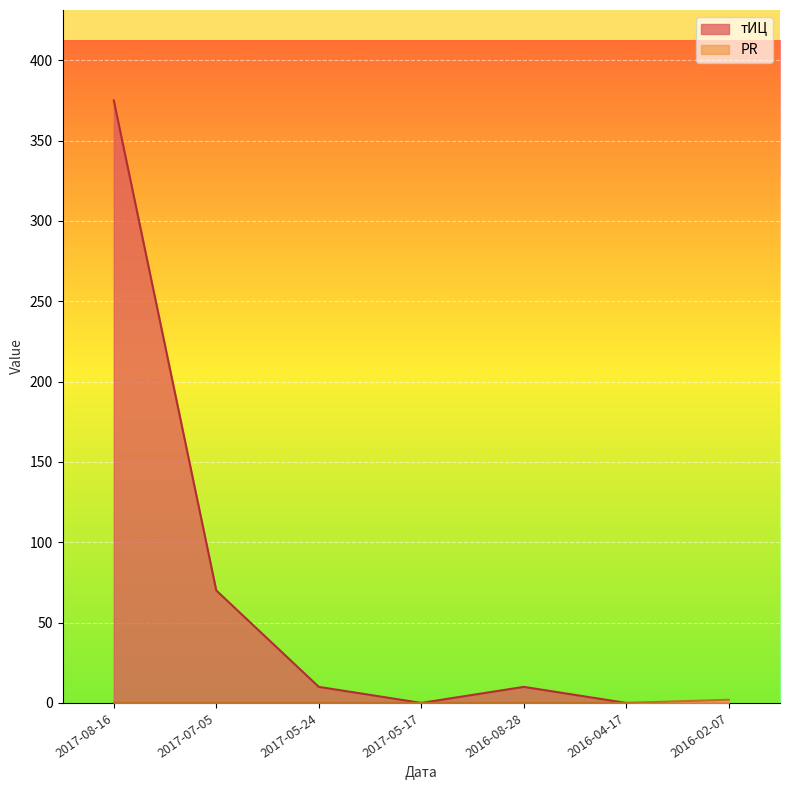

What is the label of the 2nd point from the left?

2017-07-05